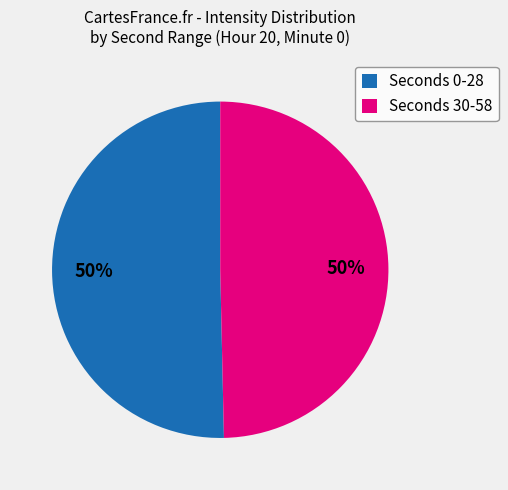

Is the sum of Seconds 30-58 and Seconds 0-28 greater than half?

Yes